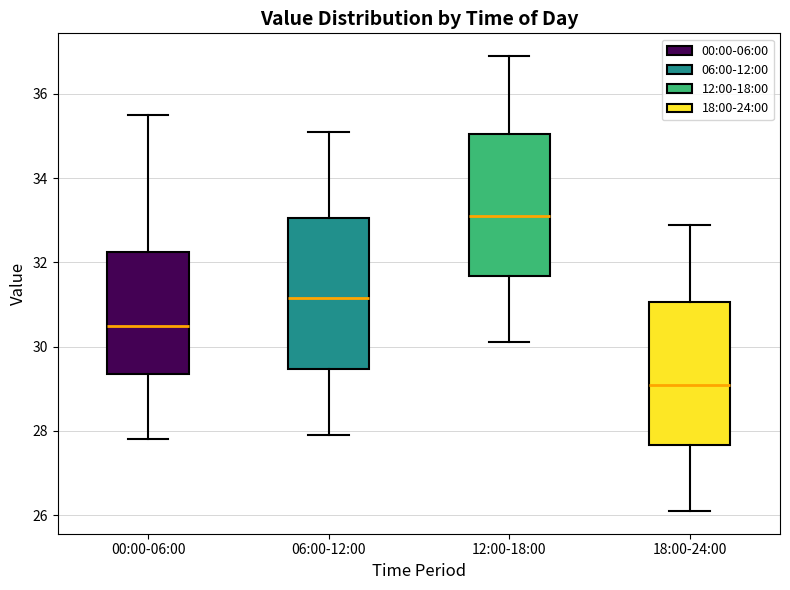

Where does the lower whisker of the box for 06:00-12:00 end on the y-axis? The values are not printed on the chart, so give them approximately, as read against the axis.

28.0